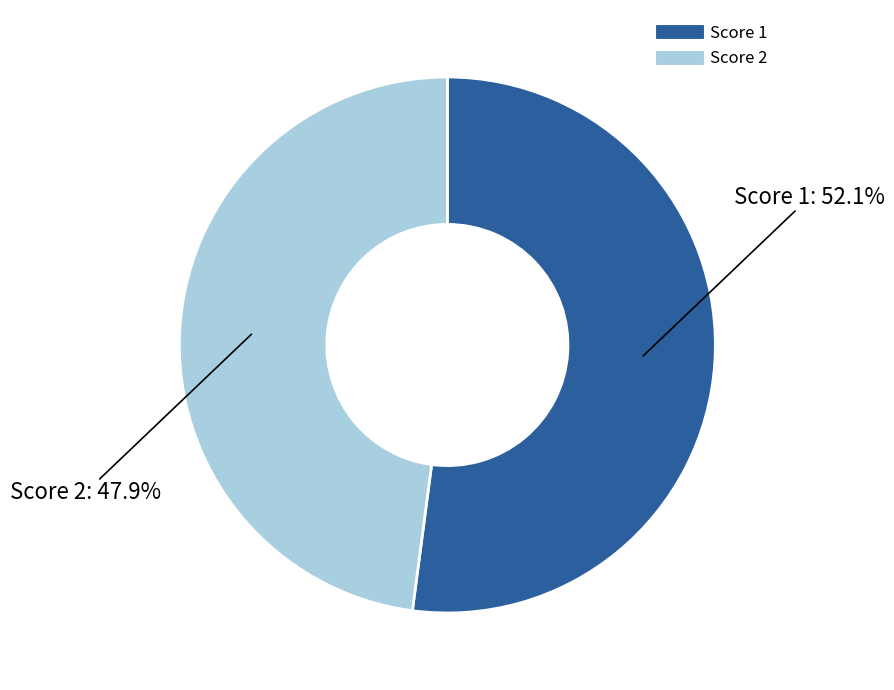

Does any single category account for the majority?

Yes